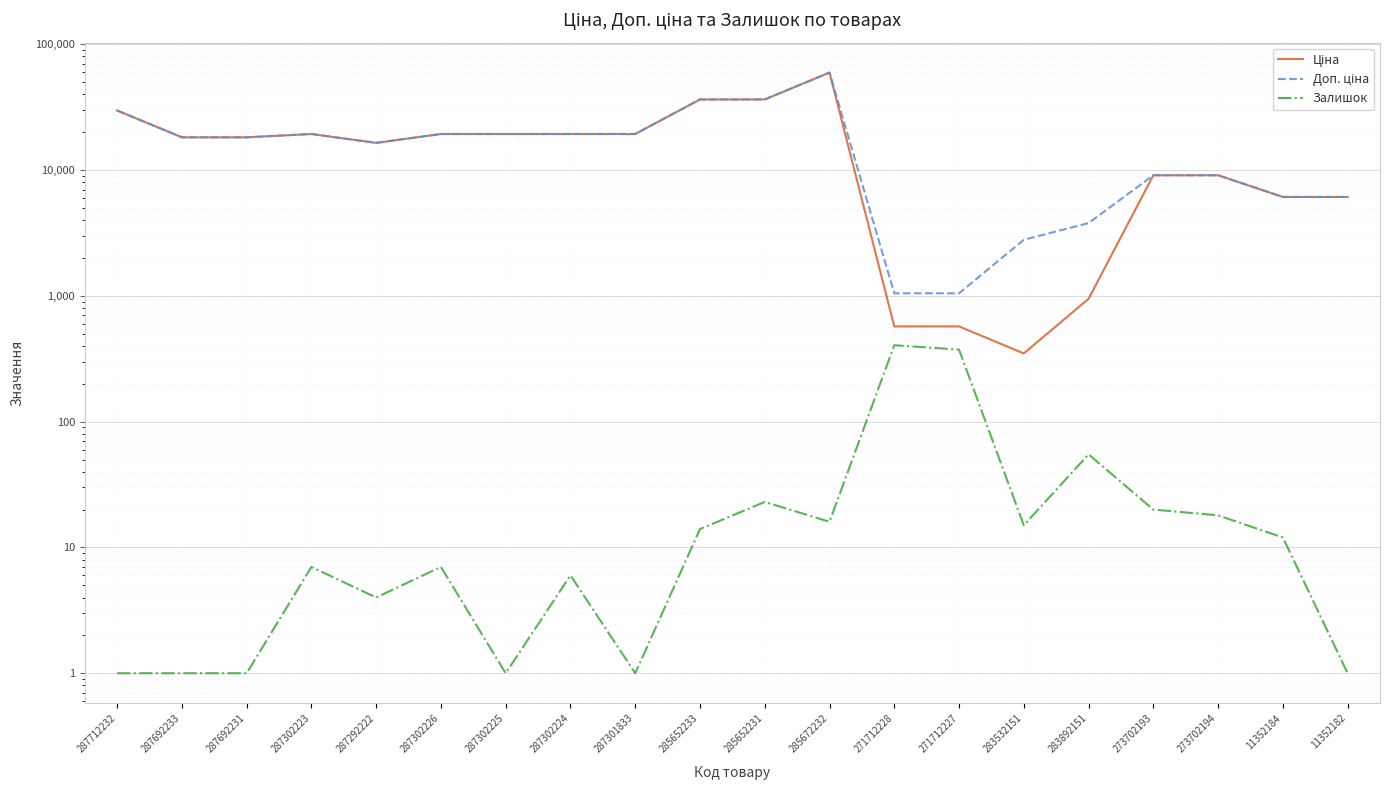

At which category does Ціна reach its first local valley?

287292222